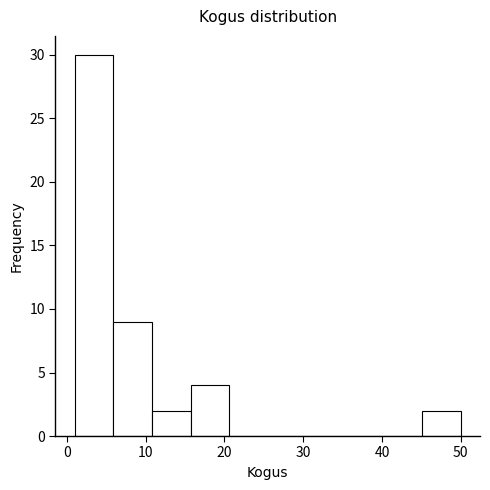

Reading left to right, list every bar in this chart as the range it spans on the x-axis followed by its height. Neither the bar edges nor the heights are printed on the chart, so give them approximately, as read against the axes.

1.0 to 5.9: 30
5.9 to 10.8: 9
10.8 to 15.7: 2
15.7 to 20.6: 4
20.6 to 25.5: 0
25.5 to 30.4: 0
30.4 to 35.3: 0
35.3 to 40.2: 0
40.2 to 45.1: 0
45.1 to 50.0: 2